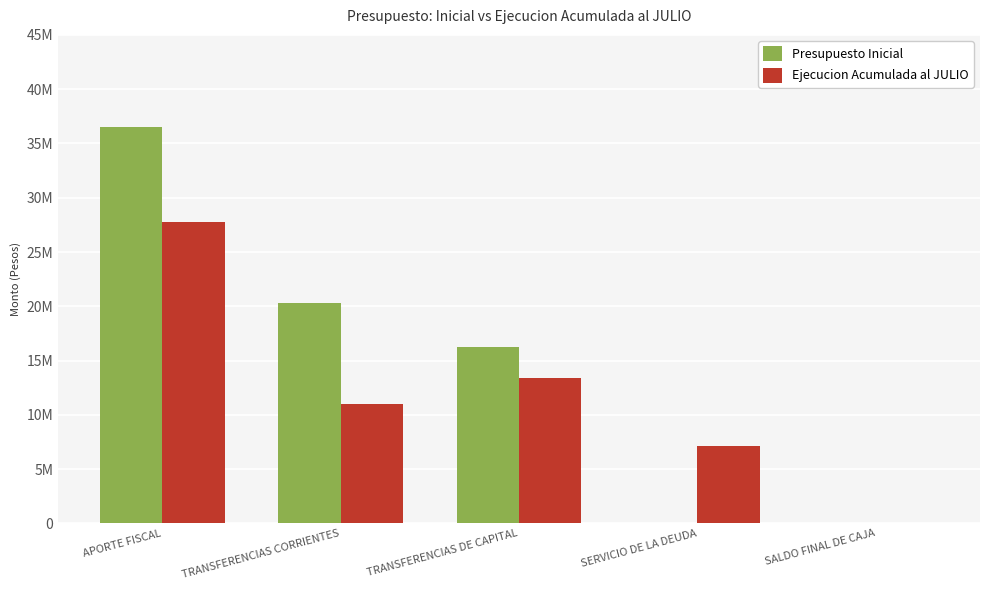

Rank the series at TRANSFERENCIAS CORRIENTES from lowest to highest value.

Ejecucion Acumulada al JULIO, Presupuesto Inicial